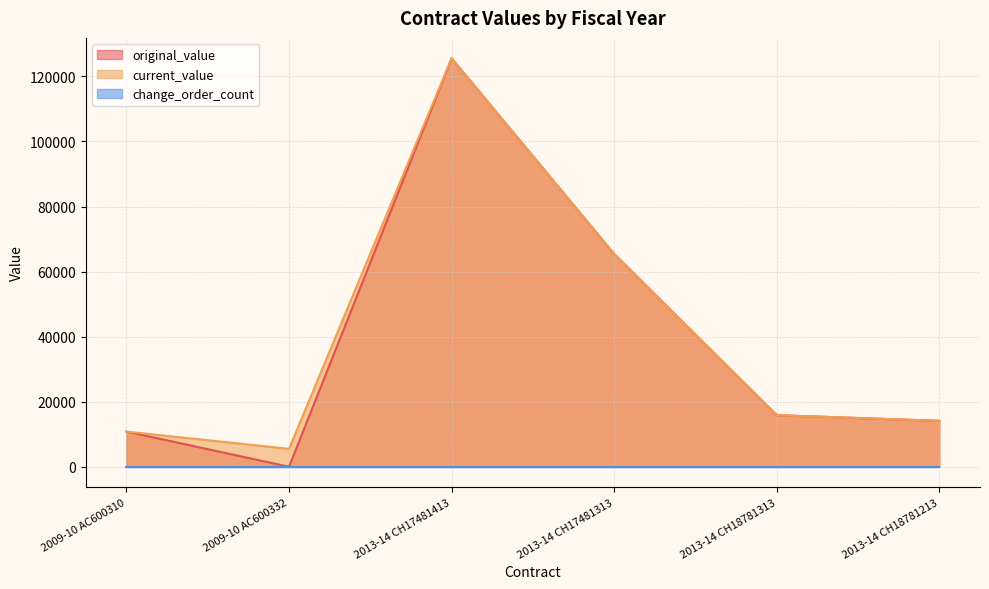

What is the value of the original_value point at the 5th from the left?

15856.9